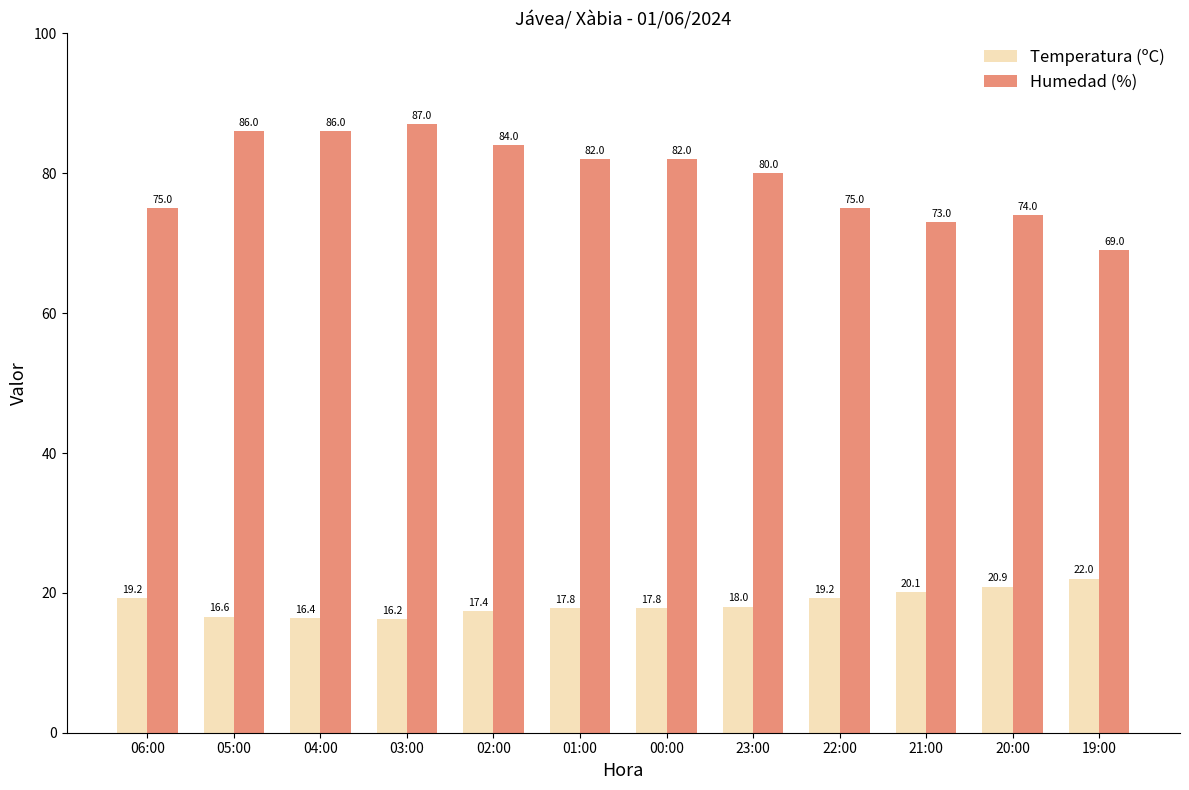

True or false: Humedad (%) has a value of 86.0 at 05:00.

True